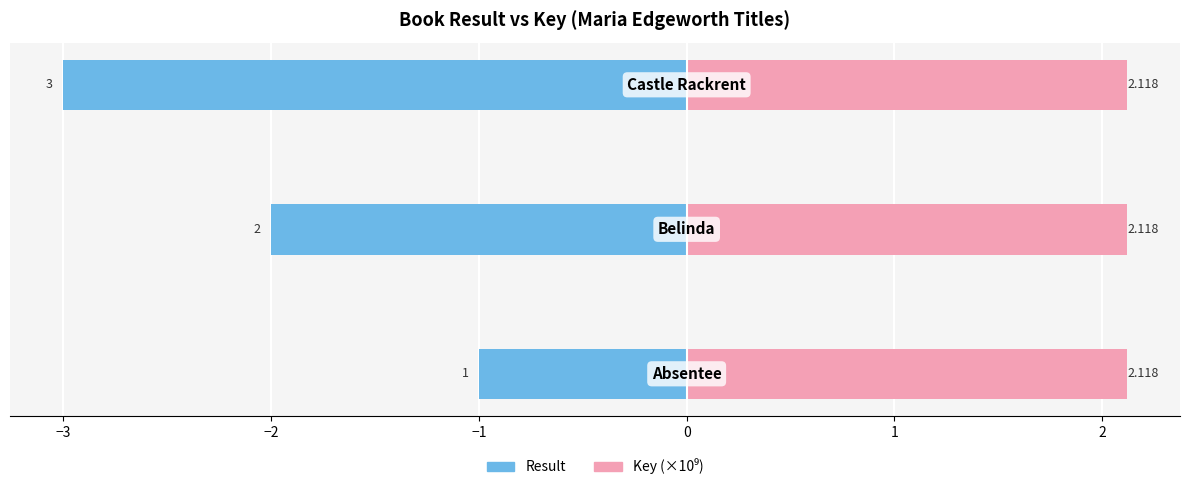

What is the average value of the Result series?

-2.0